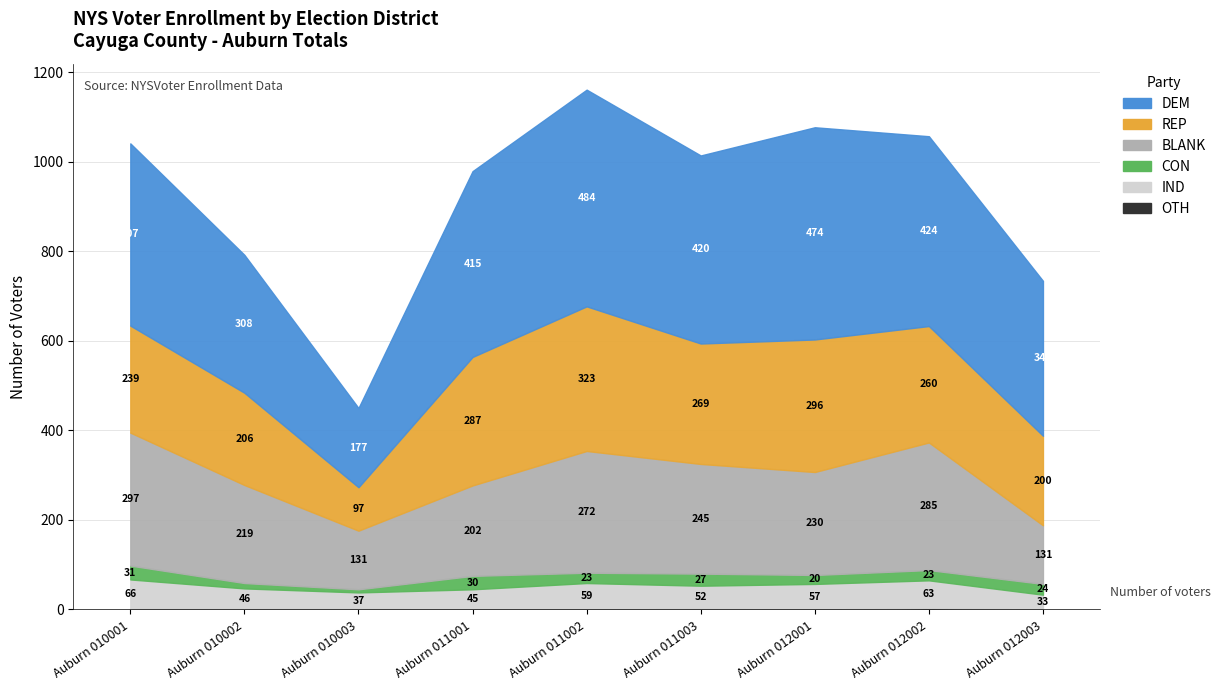

Which series has the widest spread of values?

DEM